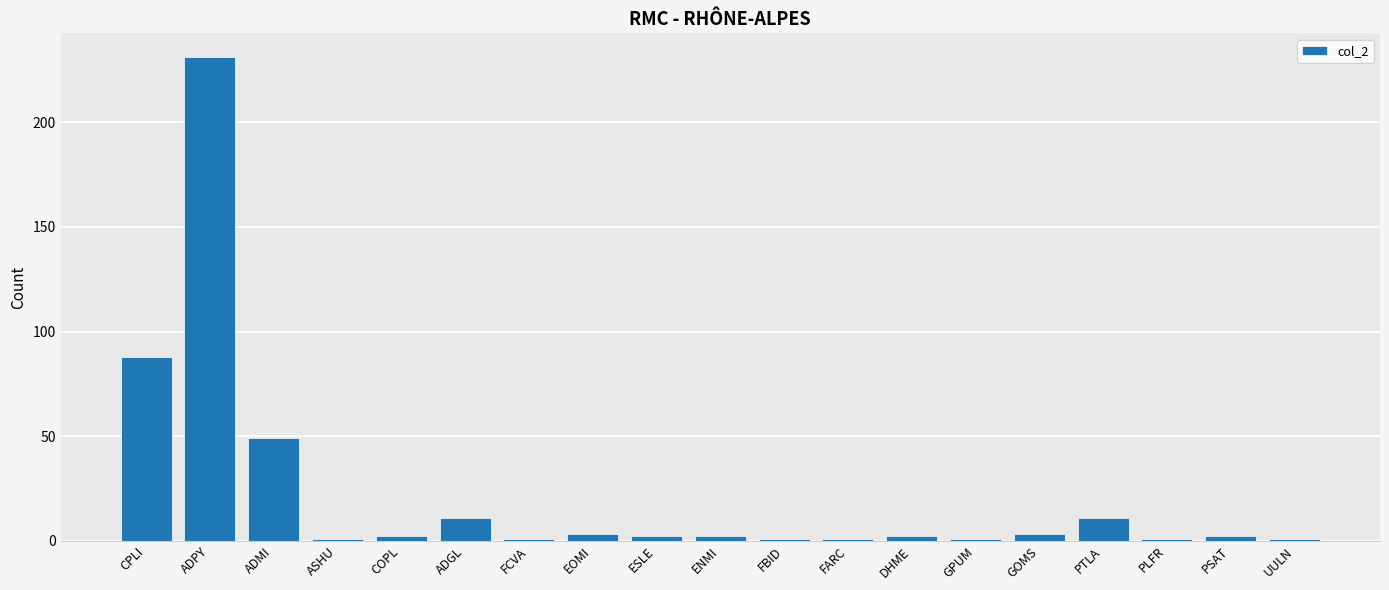

Where is the data nearest to the value 116?

CPLI